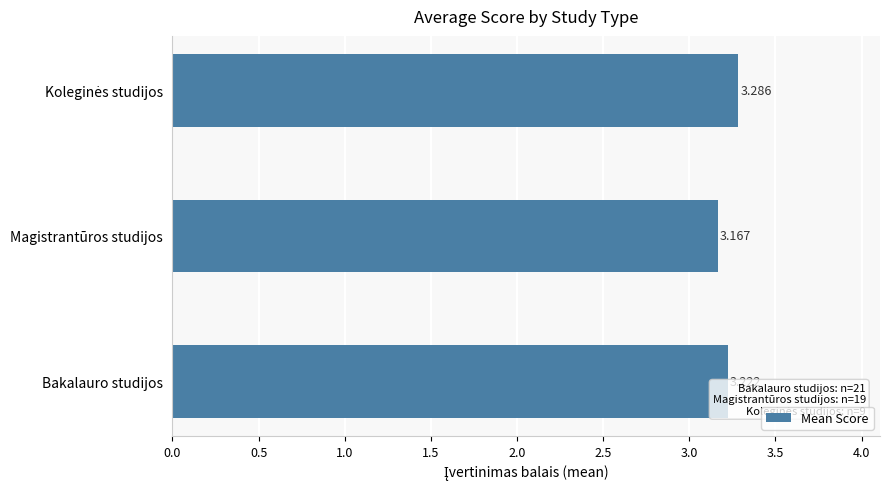

Where is the data nearest to the value 3?

Magistrantūros studijos